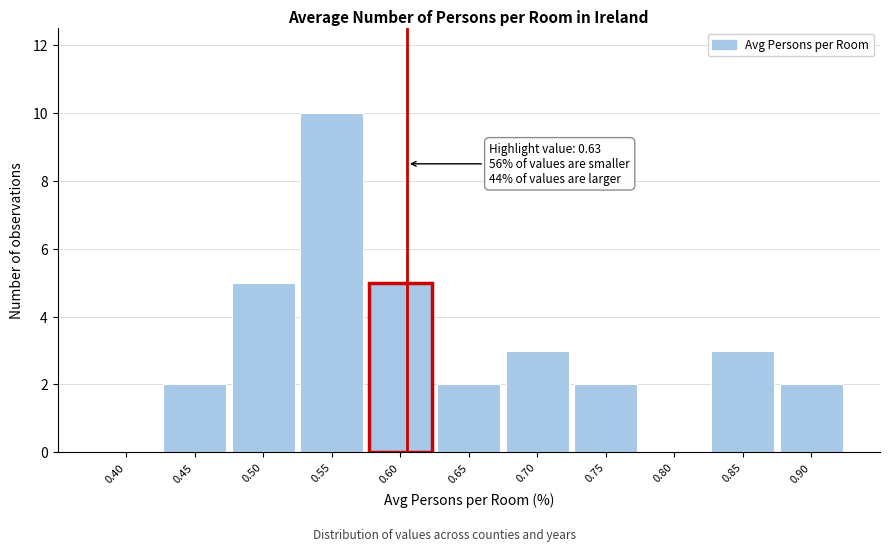

Reading right to left, transcribe all the data shown in this chart.

0.90=2	0.85=3	0.80=0	0.75=2	0.70=3	0.65=2	0.60=5	0.55=10	0.50=5	0.45=2	0.40=0